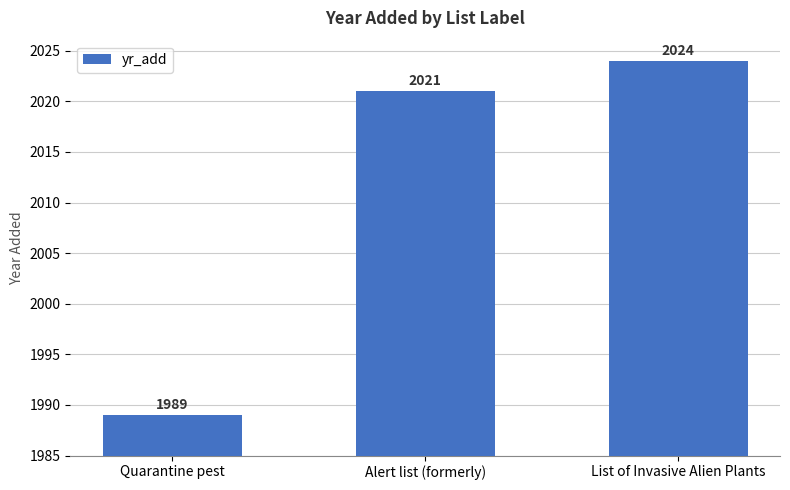

Is it true that the value at Alert list (formerly) is 2021?

True